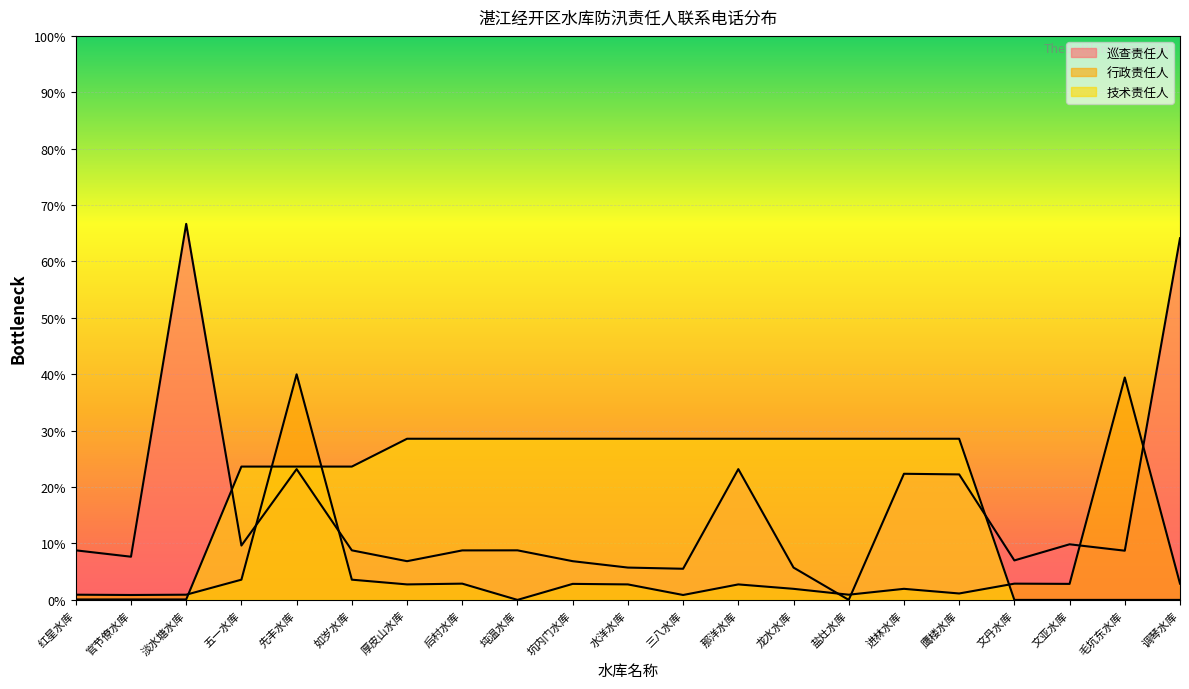

What is the value of the 行政责任人 point at the 2nd from the left?

0.9